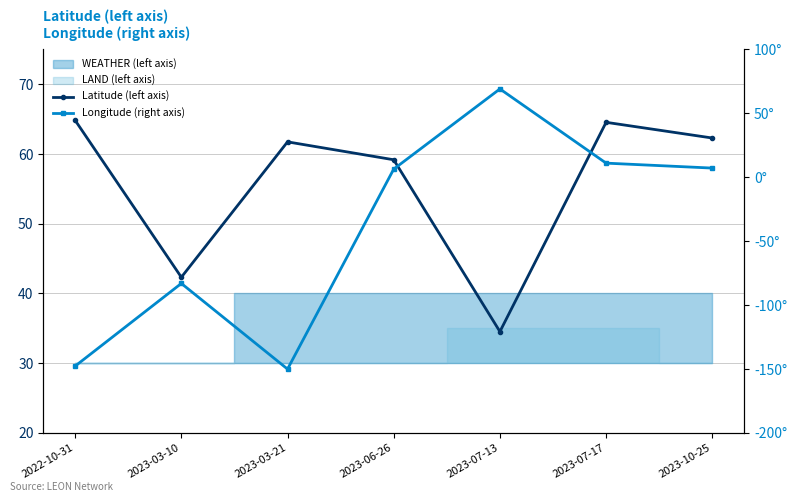

Which series has the largest total across all categories?

Latitude (left axis)